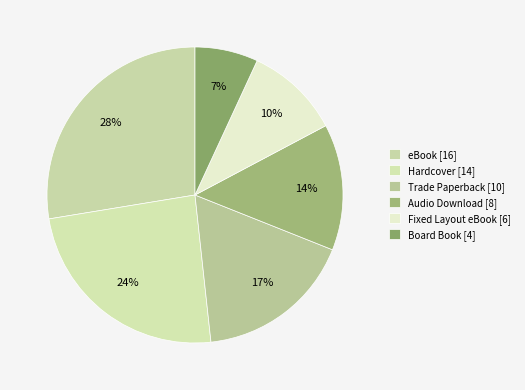

Rank the categories by value from highest to lowest.

eBook, Hardcover, Trade Paperback, Audio Download, Fixed Layout eBook, Board Book